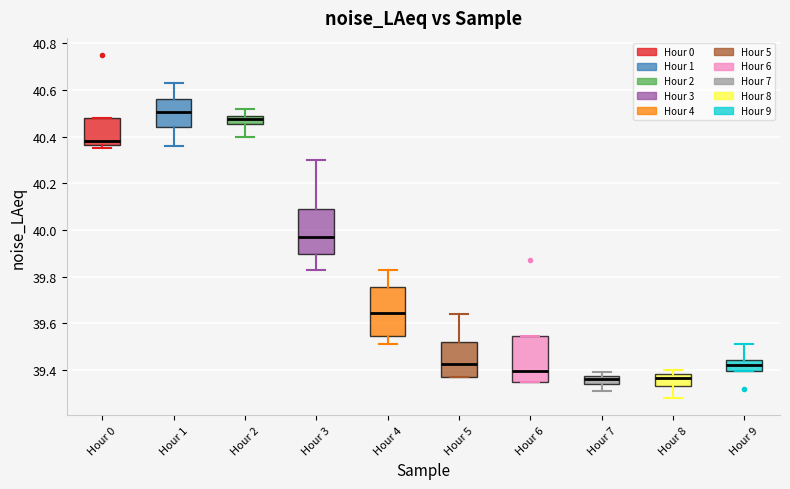

Reading left to right, read every box against the y-axis: the position of its median line, the range the box covers, and the ends of its whiskers. The values are not printed on the chart, so give them approximately, as read against the axis.

Hour 0: median 40.38, box 40.36 to 40.48, whiskers 40.36 (just below the box's lower edge) to 40.48
Hour 1: median 40.50, box 40.44 to 40.56, whiskers 40.36 to 40.64
Hour 2: median 40.48, box 40.46 to 40.50, whiskers 40.40 to 40.52
Hour 3: median 39.98, box 39.90 to 40.10, whiskers 39.84 to 40.30
Hour 4: median 39.64, box 39.54 to 39.76, whiskers 39.52 to 39.84
Hour 5: median 39.42, box 39.38 to 39.52, whiskers 39.38 to 39.64
Hour 6: median 39.40, box 39.36 to 39.54, whiskers 39.36 to 39.54
Hour 7: median 39.36, box 39.34 to 39.38, whiskers 39.32 to 39.40
Hour 8: median 39.36, box 39.34 to 39.38, whiskers 39.28 to 39.40
Hour 9: median 39.42, box 39.40 to 39.44, whiskers 39.40 to 39.52